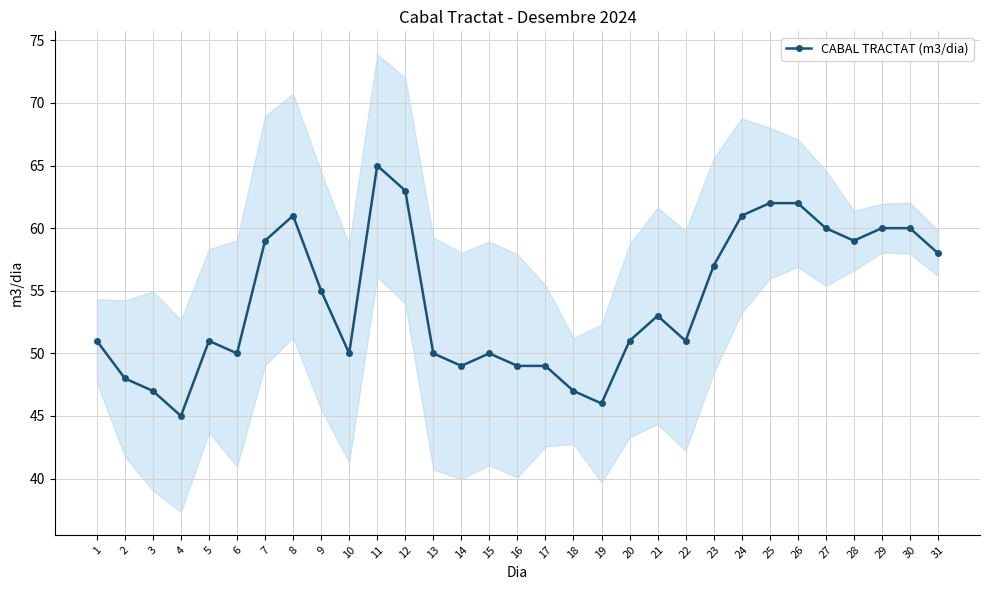

Reading left to right, what are all the values shown in this chart?

51	48	47	45	51	50	59	61	55	50	65	63	50	49	50	49	49	47	46	51	53	51	57	61	62	62	60	59	60	60	58